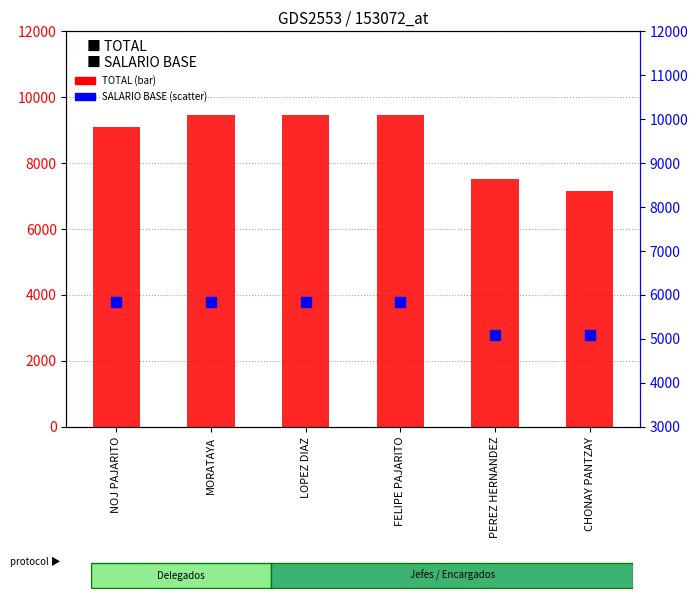

At how many categories does at least one series exceed 8330?

4